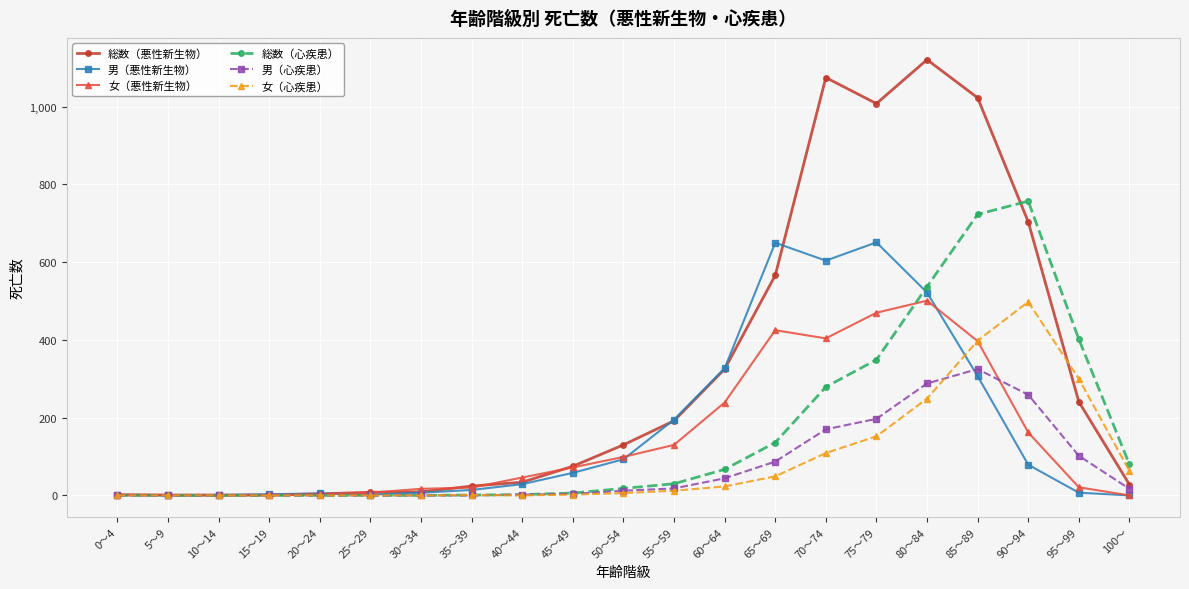

What is the total value across all series at 40～44?

113